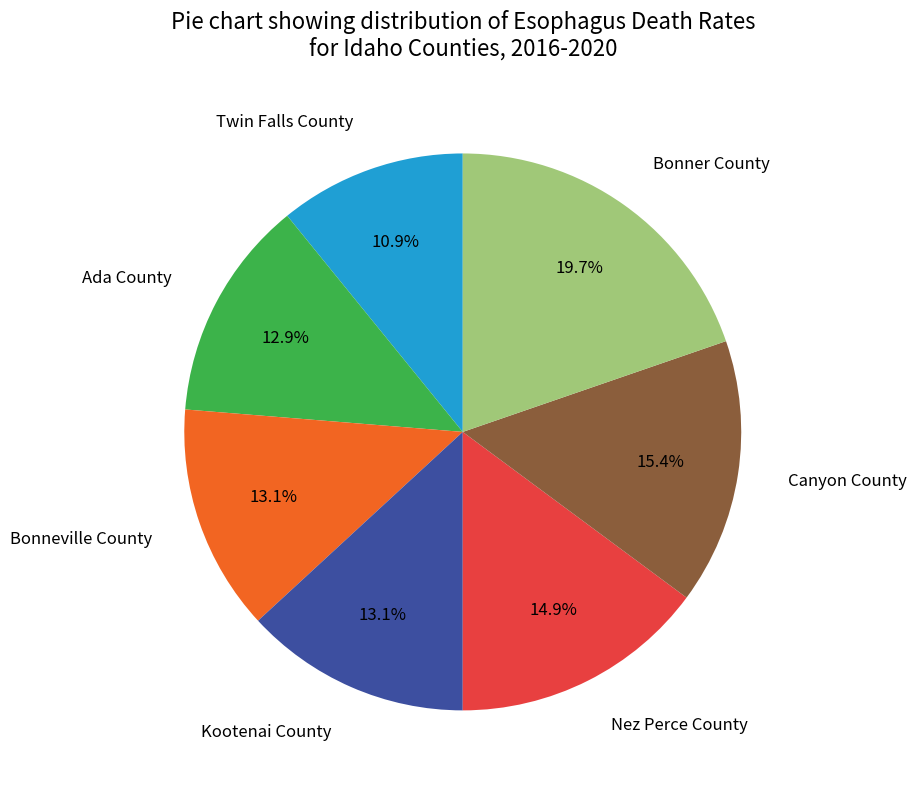

How many segments does this pie chart have?

7